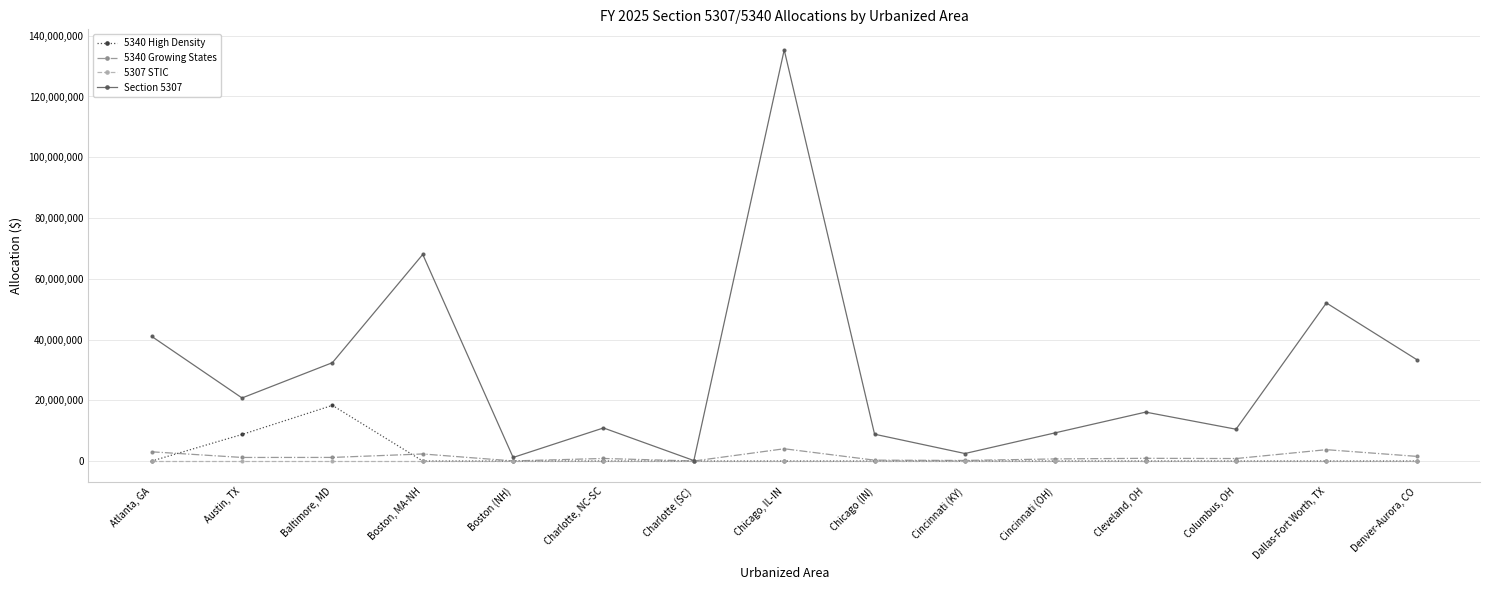

What is the label of the 3rd point from the left?

Baltimore, MD